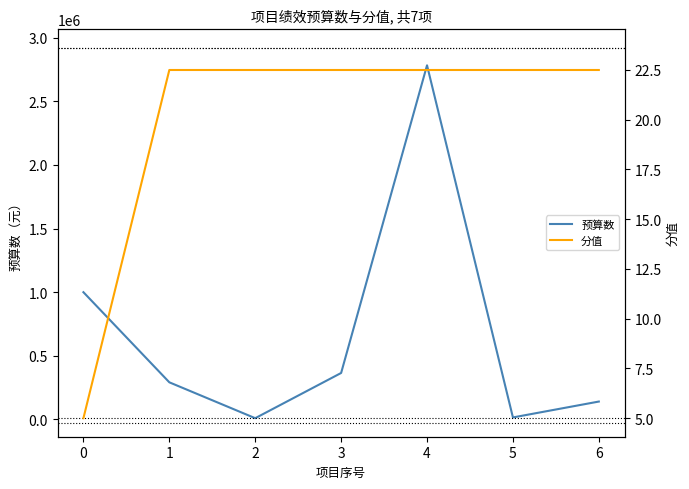

List the series in order of their peak value, highest first.

预算数, 分值